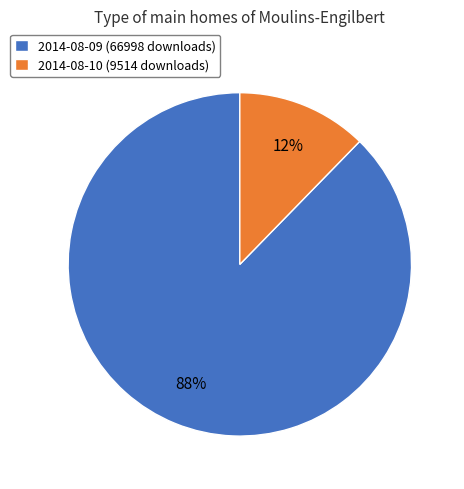

Between 2014-08-09 and 2014-08-10, which is larger?

2014-08-09